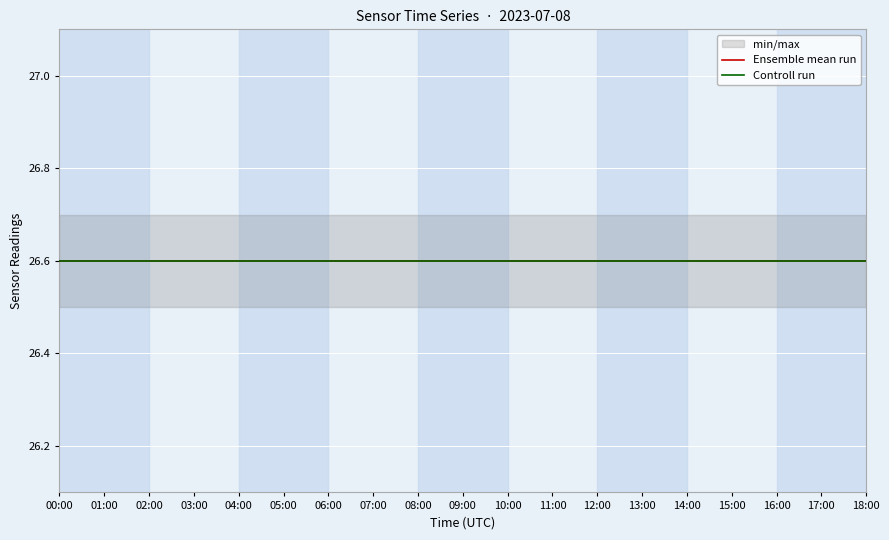

Does the chart display data point markers on the line(s)?

No